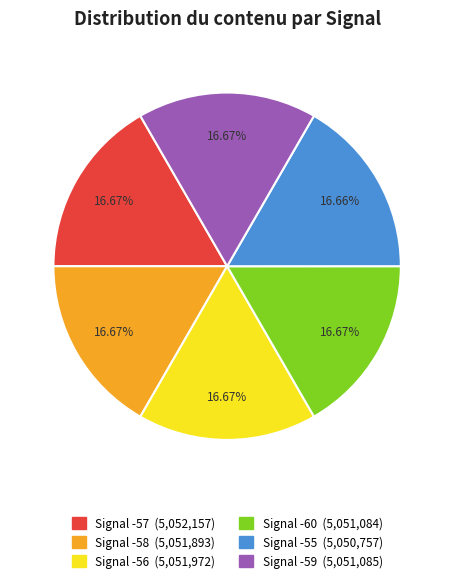

Is there any slice that represents more than half of the pie?

No